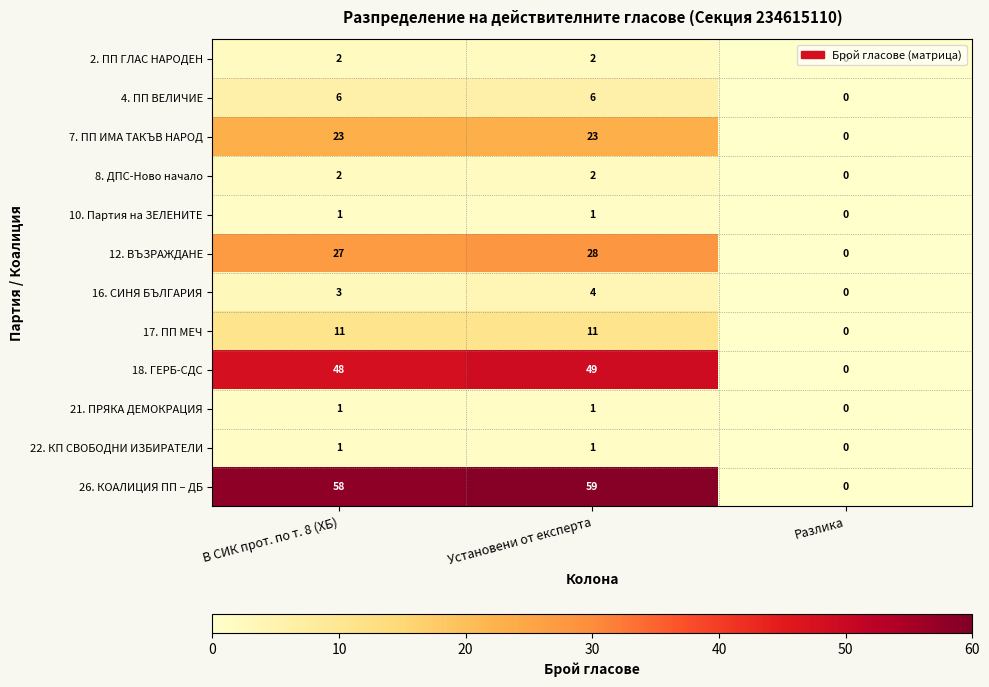

Between Установени от експерта and Разлика, which series saw the biggest shift?

26. КОАЛИЦИЯ ПП – ДБ